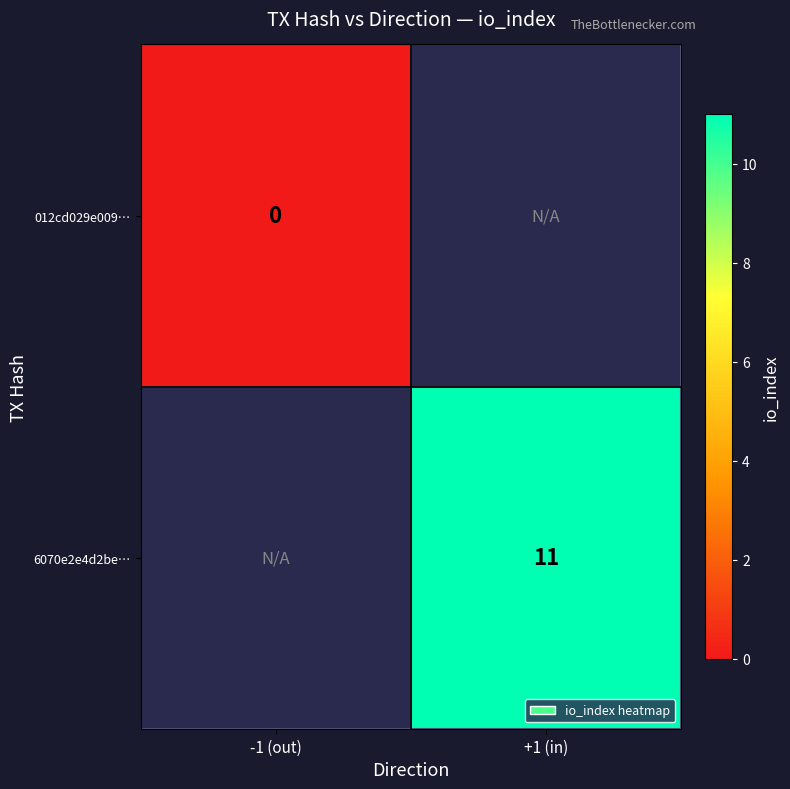

What is the maximum value shown in the chart?

11.0